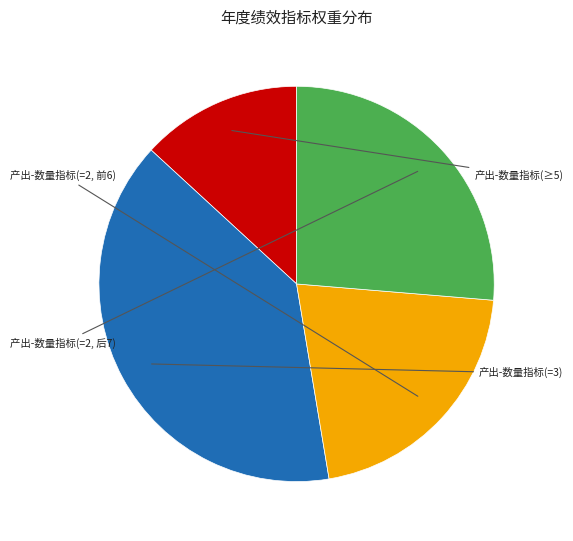

Is there a majority slice in this chart?

No